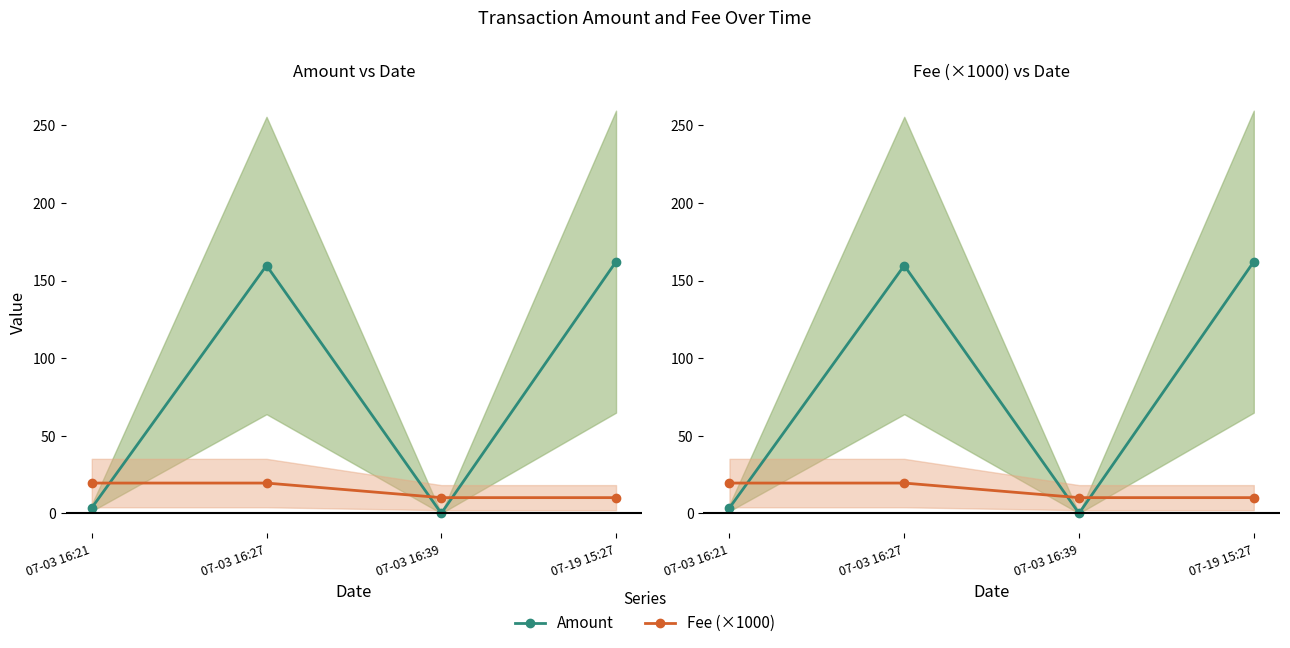

Reading left to right, transcribe all the data shown in this chart.

Amount: 3.5	159.7	0.0	162.2
Fee (×1000): 19.5	19.5	10.1	10.1